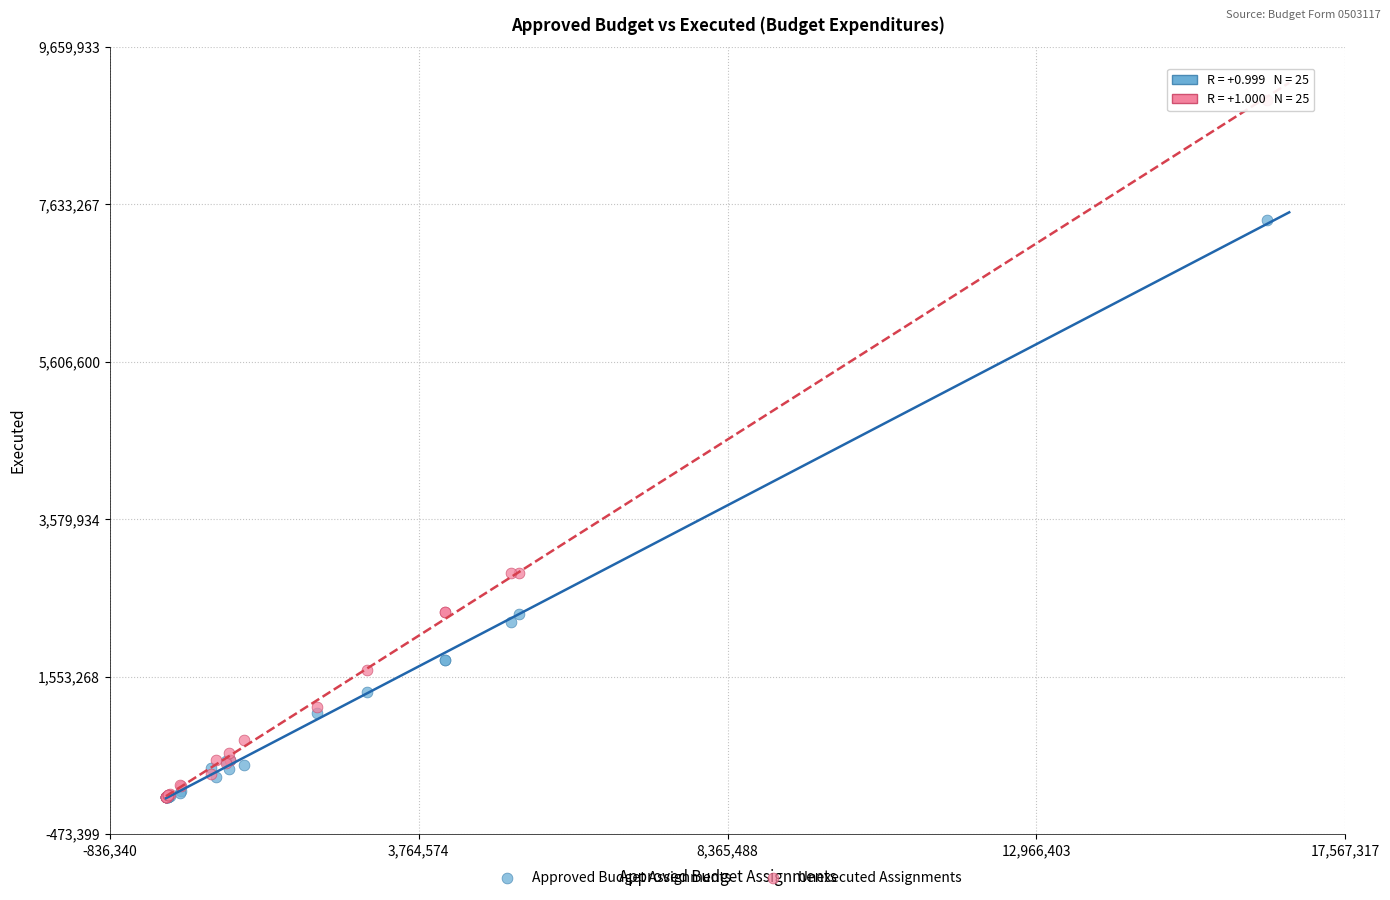

Which series contains the highest Y value?

Unexecuted Assignments